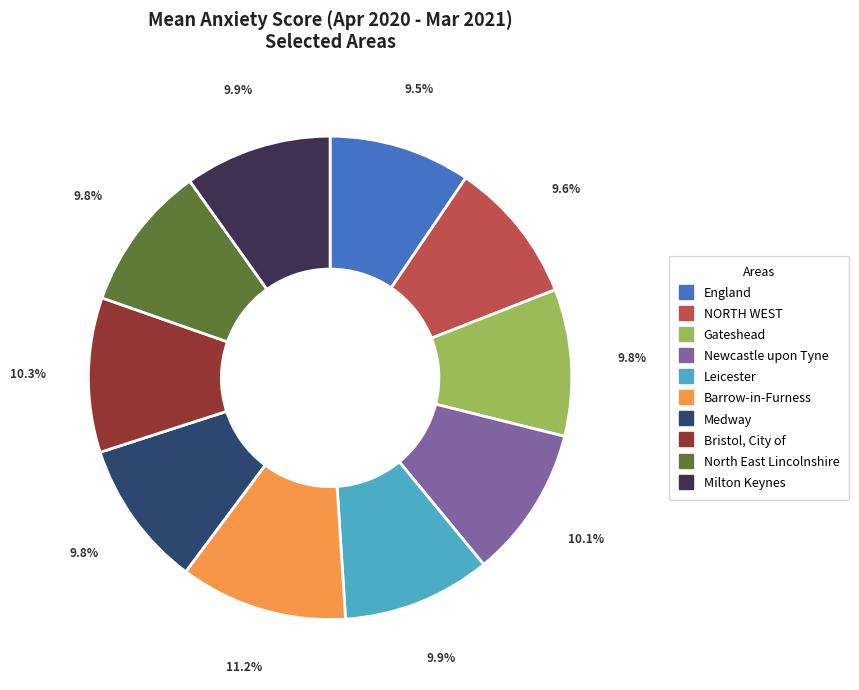

Is there a majority slice in this chart?

No